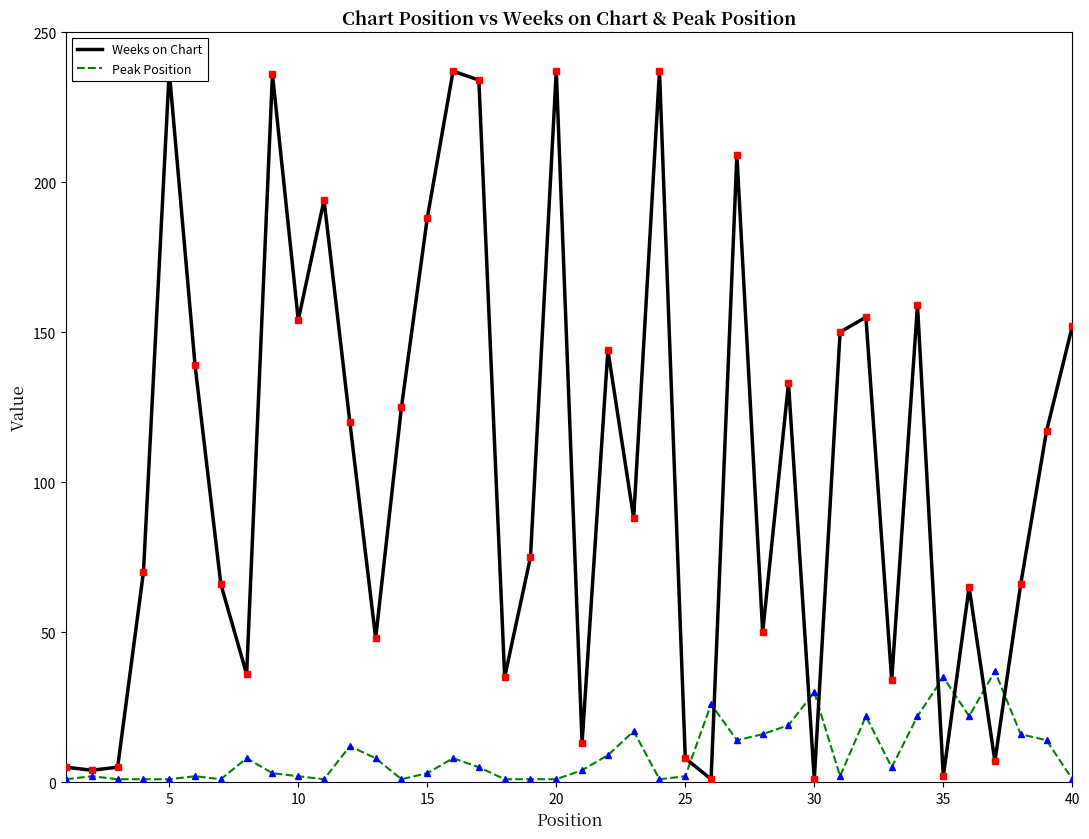

Which series has the widest spread of values?

Weeks on Chart